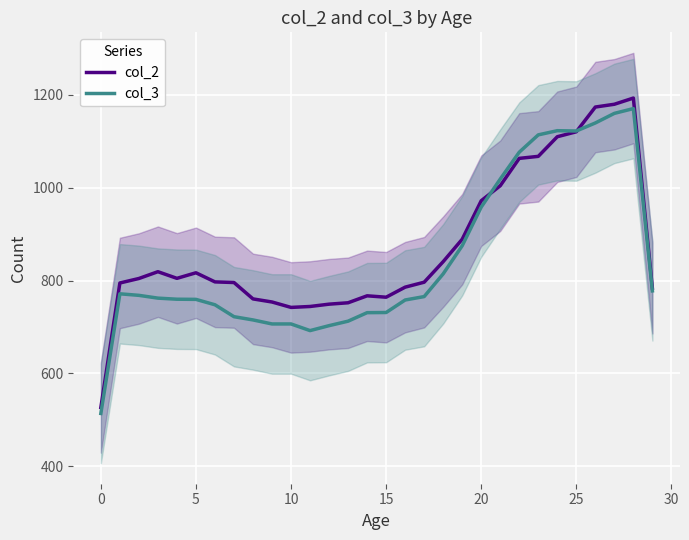

Where do col_3 and col_2 first cross each other?

20 and 21